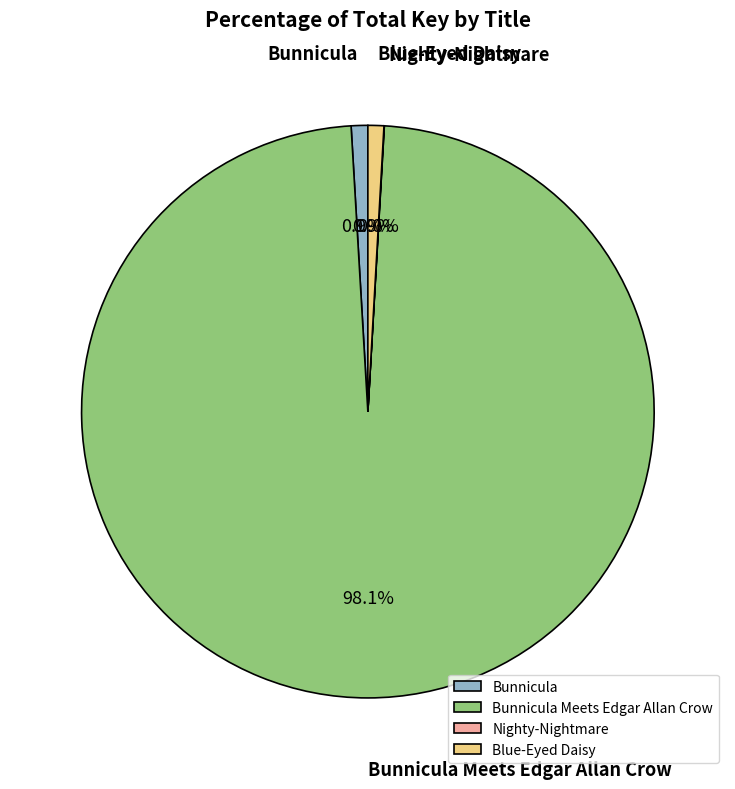

Approximately how many times larger is the value at Bunnicula Meets Edgar Allan Crow compared to Blue-Eyed Daisy?

109.3